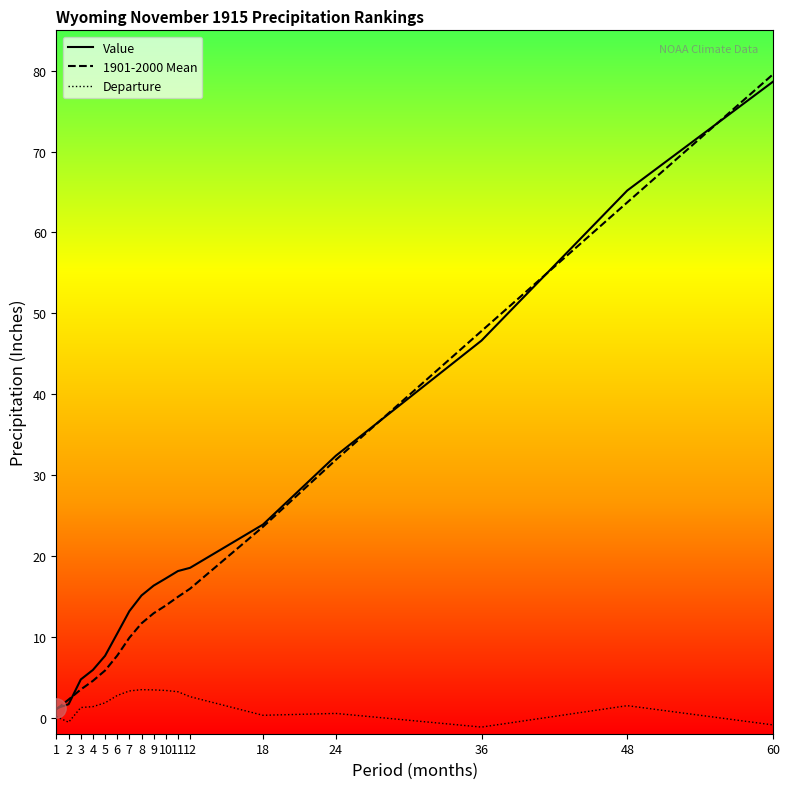

At how many categories does at least one series exceed 63?

2